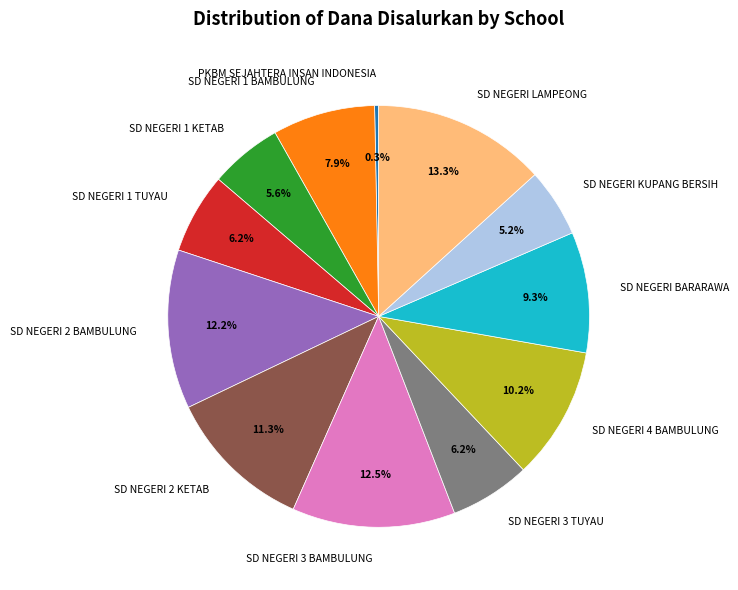

To the nearest percent, what portion does SD NEGERI 4 BAMBULUNG represent?

10%